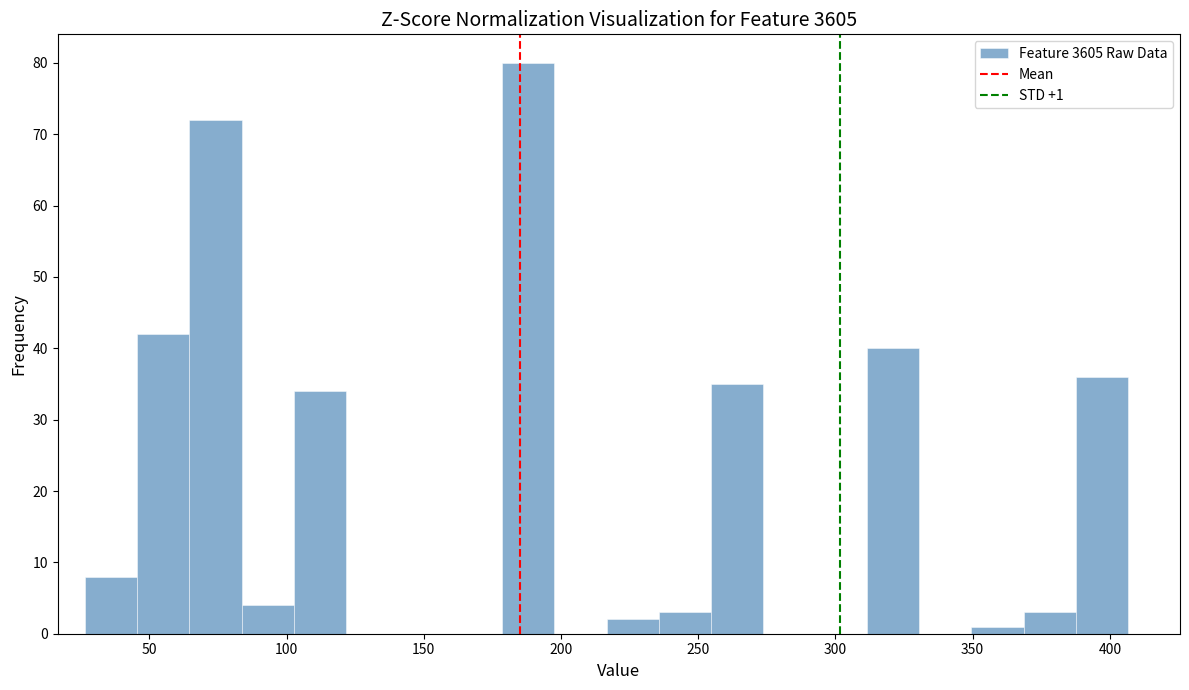

Read against the x-axis, roughly where is the centre of the tallest bar?

190